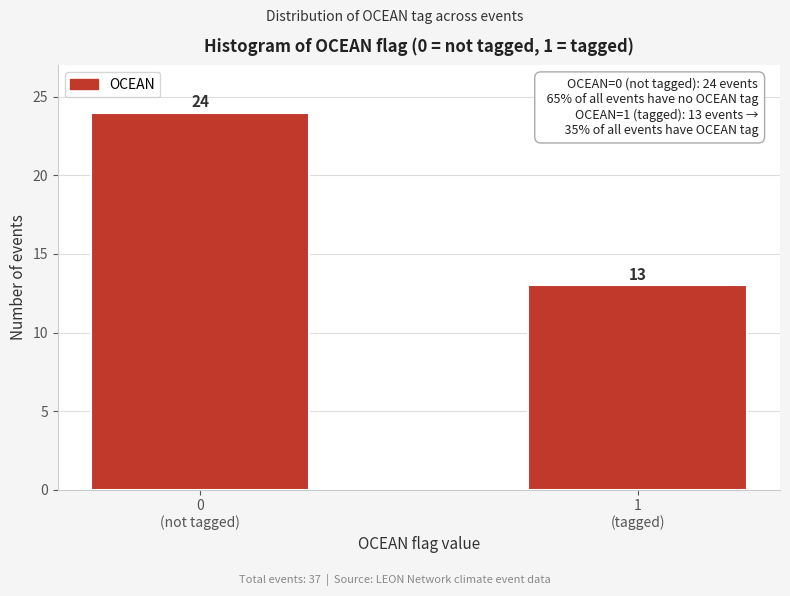

Reading left to right, transcribe all the data shown in this chart.

24	13